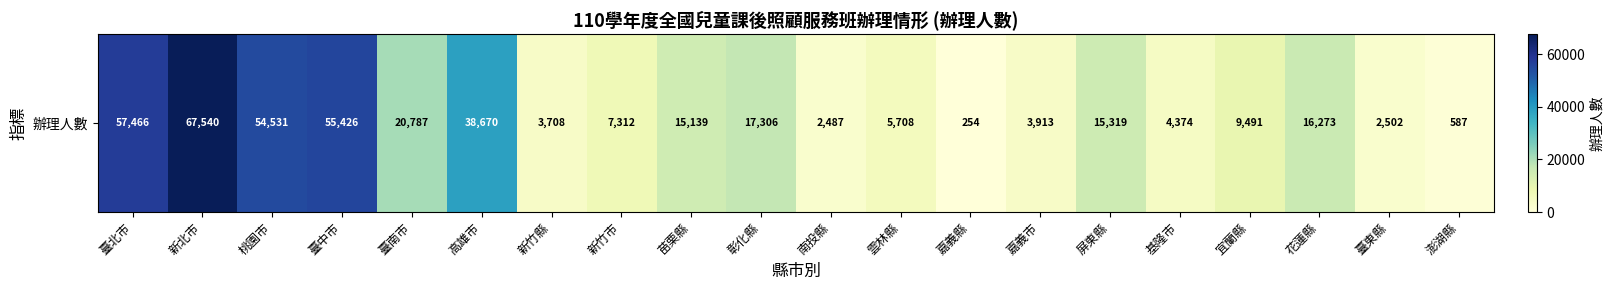

Reading left to right, what are all the values shown in this chart?

臺北市=57466	新北市=67540	桃園市=54531	臺中市=55426	臺南市=20787	高雄市=38670	新竹縣=3708	新竹市=7312	苗栗縣=15139	彰化縣=17306	南投縣=2487	雲林縣=5708	嘉義縣=254	嘉義市=3913	屏東縣=15319	基隆市=4374	宜蘭縣=9491	花蓮縣=16273	臺東縣=2502	澎湖縣=587